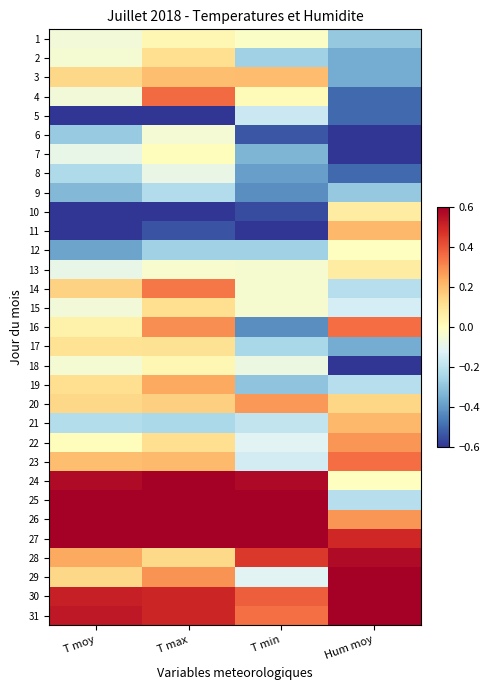

Which series changed the most between T min and Hum moy?

11